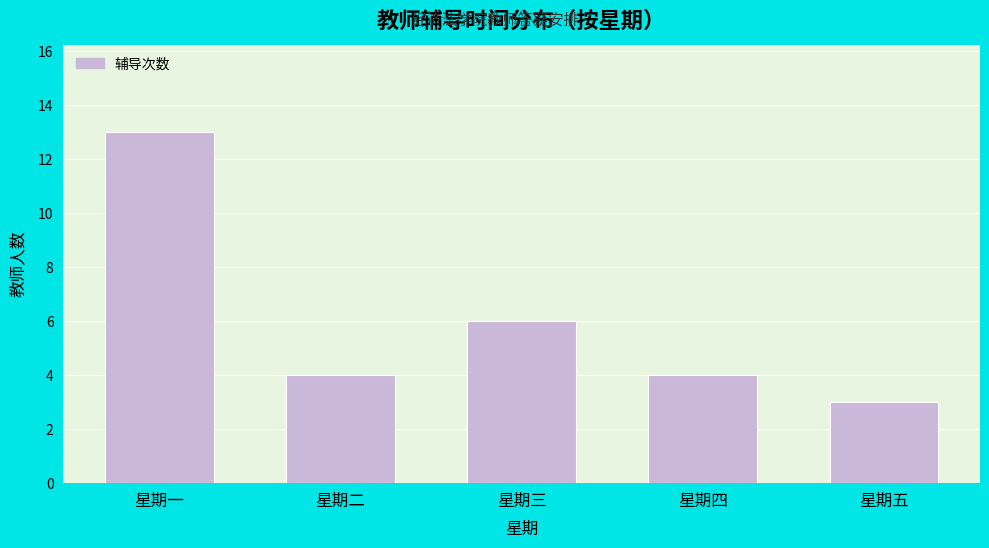

Reading left to right, extract all data points from this chart.

星期一=13	星期二=4	星期三=6	星期四=4	星期五=3